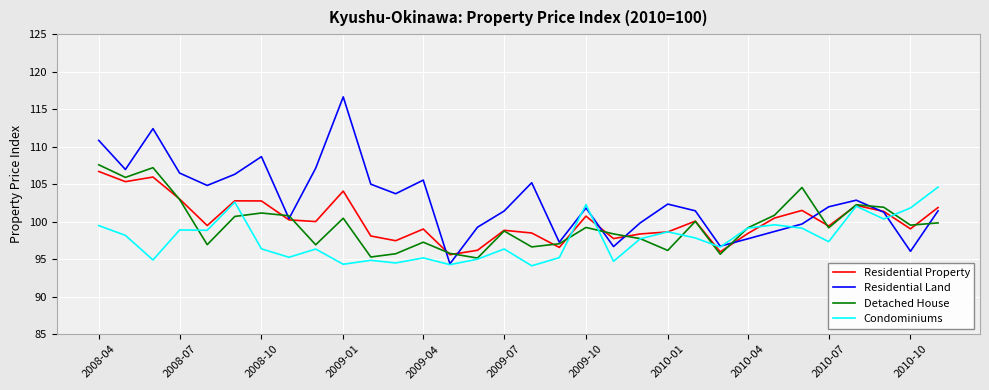

What is the maximum value shown in the chart?

116.6